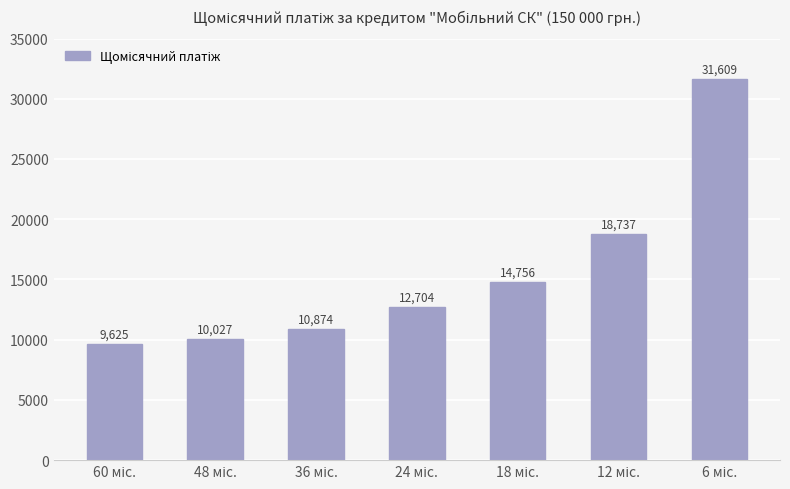

What is the smallest value displayed?

9624.8